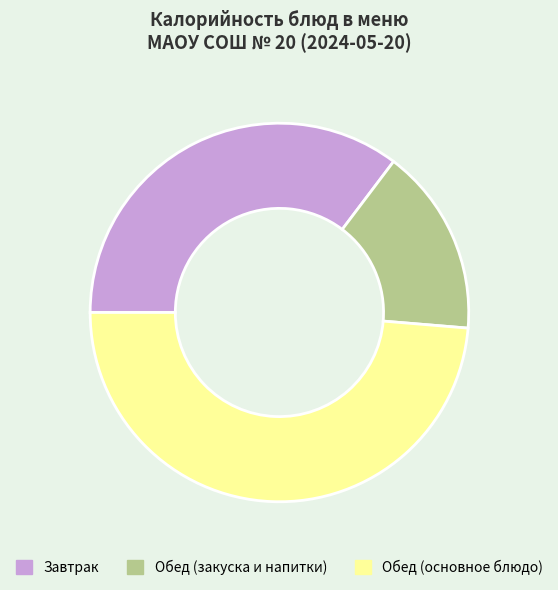

Rank the categories by value from highest to lowest.

Обед (основное блюдо), Завтрак, Обед (закуска и напитки)